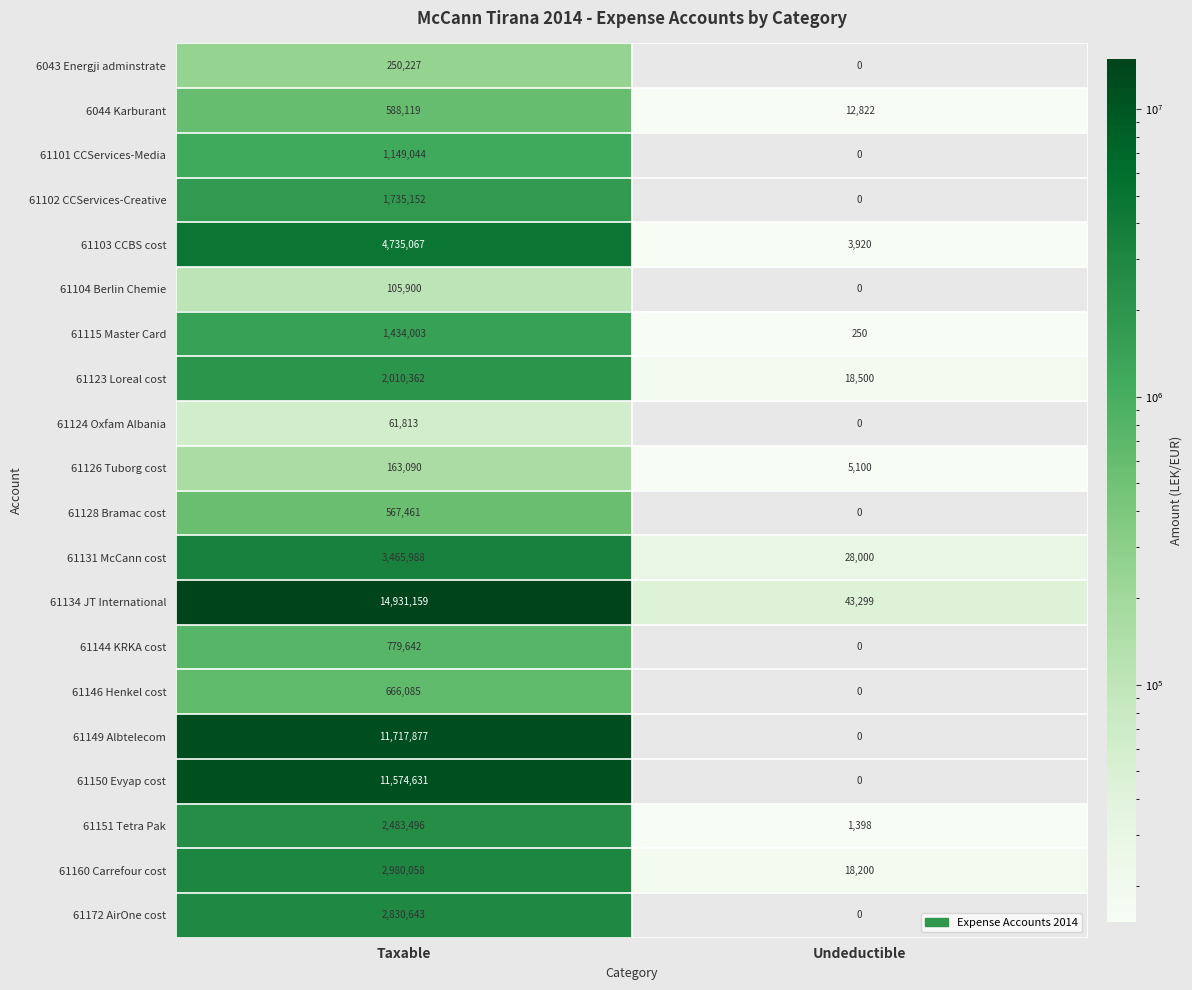

Which series changed the most between Taxable and Undeductible?

61134 JT International